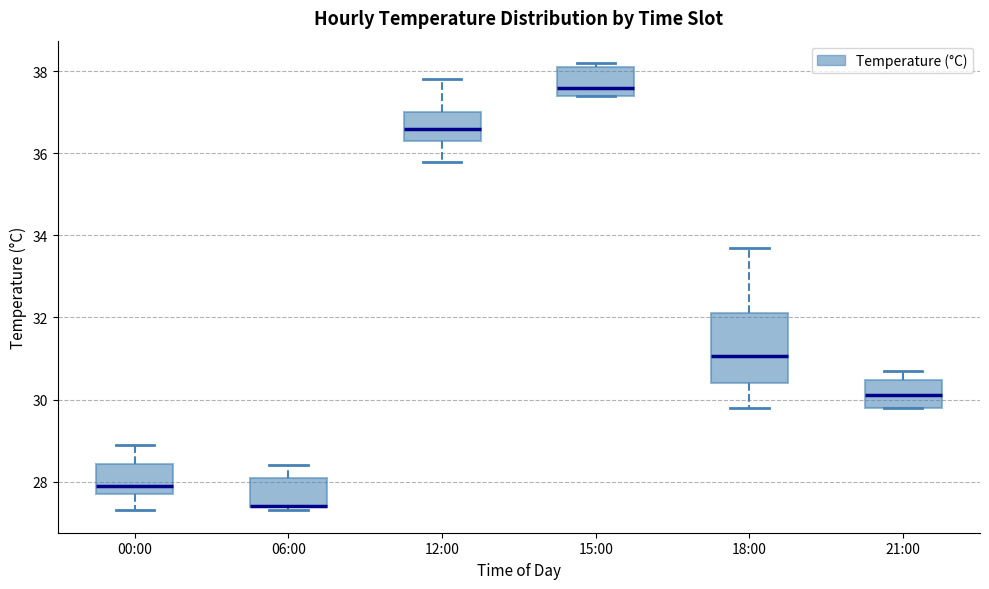

Comparing the boxes themselves (not the whiskers), which one is the tallest?

18:00